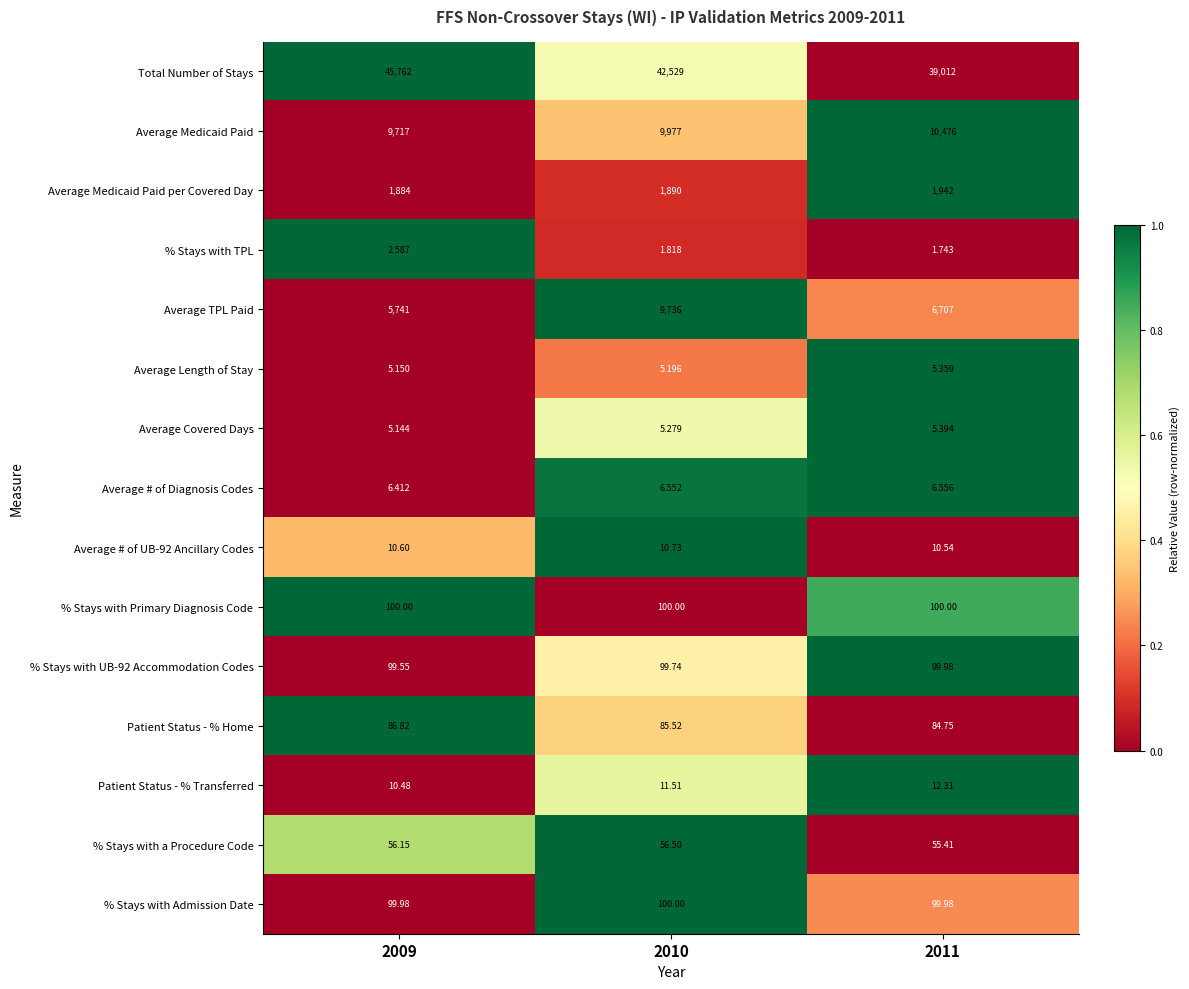

Between 2010 and 2011, which series saw the biggest shift?

Total Number of Stays